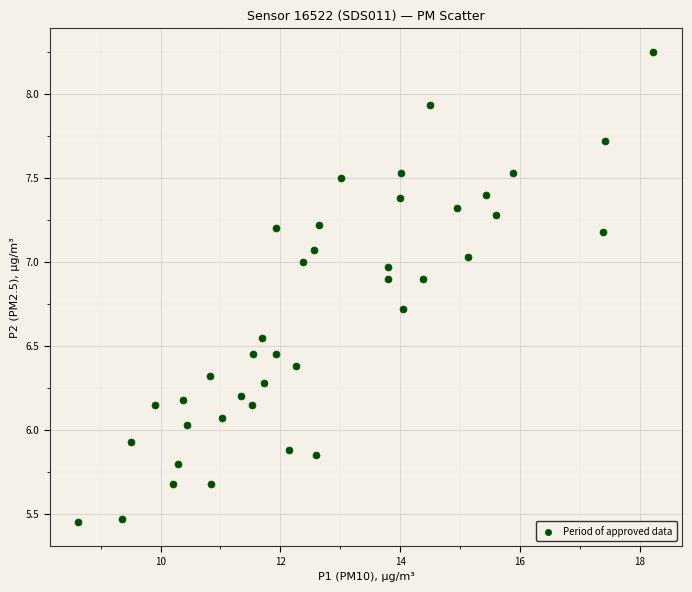

What is the range of X values (max minus min)?

9.6